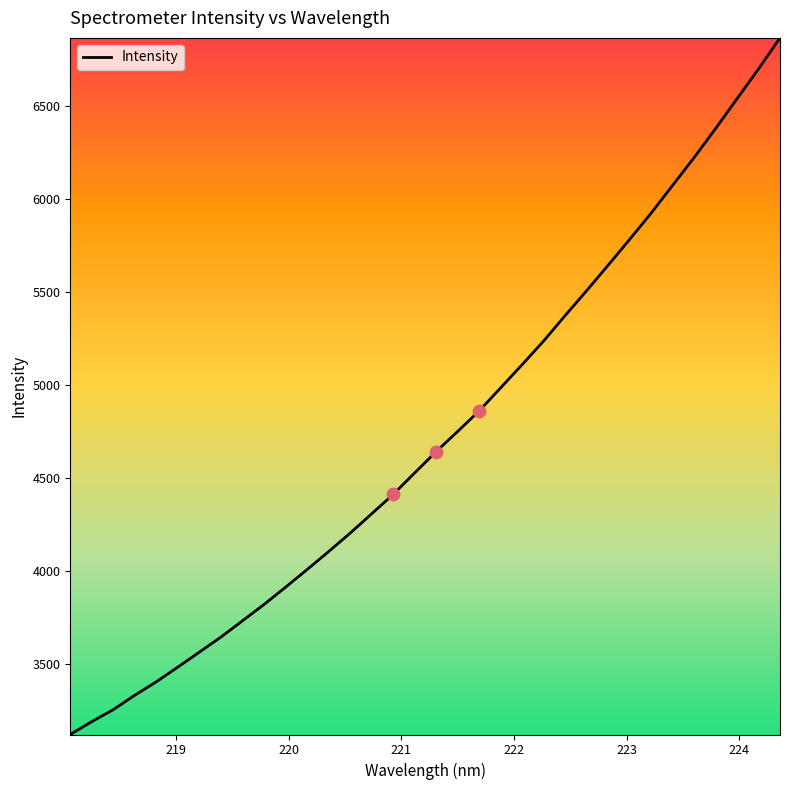

What is the greatest value displayed?

6868.3